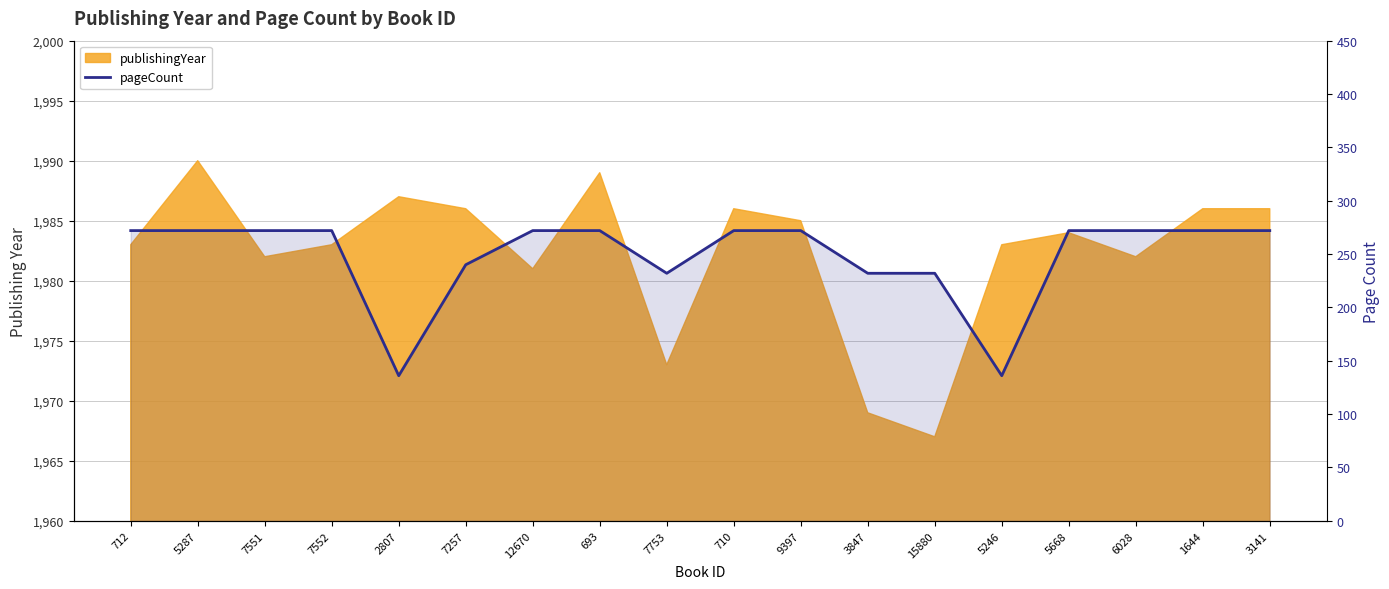

Reading left to right, extract all data points from this chart.

712=272	5287=272	7551=272	7552=272	2807=136	7257=240	12670=272	693=272	7753=232	710=272	9397=272	3847=232	15880=232	5246=136	5668=272	6028=272	1644=272	3141=272